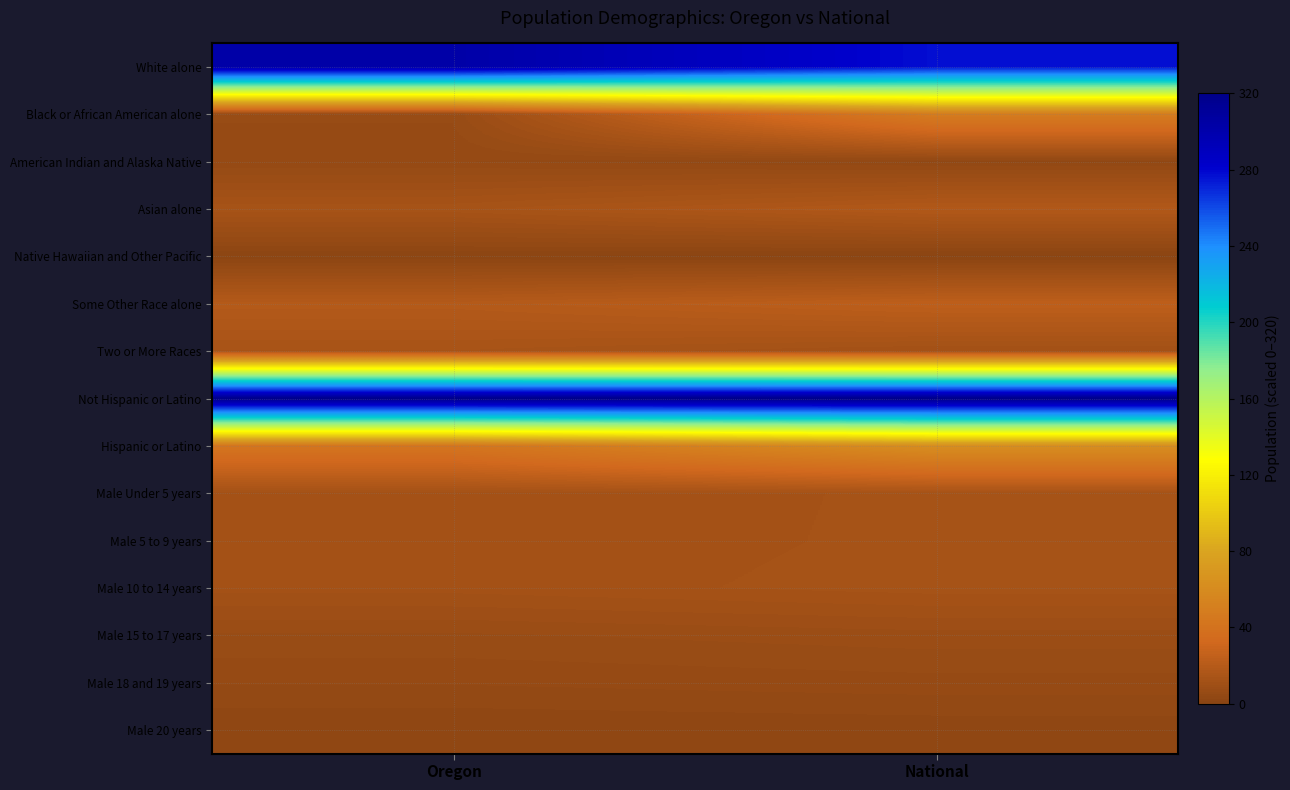

Reading right to left, transcribe all the data shown in this chart.

White alone: National=277.0	Oregon=303.3
Black or African American alone: National=48.2	Oregon=6.6
American Indian and Alaska Native: National=3.6	Oregon=5.0
Asian alone: National=18.2	Oregon=13.4
Native Hawaiian and Other Pacific: National=0.7	Oregon=1.3
Some Other Race alone: National=23.7	Oregon=19.4
Two or More Races: National=11.2	Oregon=13.7
Not Hispanic or Latino: National=320.0	Oregon=320.0
Hispanic or Latino: National=62.5	Oregon=42.6
Male Under 5 years: National=12.8	Oregon=11.5
Male 5 to 9 years: National=12.9	Oregon=11.5
Male 10 to 14 years: National=13.1	Oregon=11.7
Male 15 to 17 years: National=8.2	Oregon=7.3
Male 18 and 19 years: National=5.8	Oregon=5.1
Male 20 years: National=2.9	Oregon=2.5